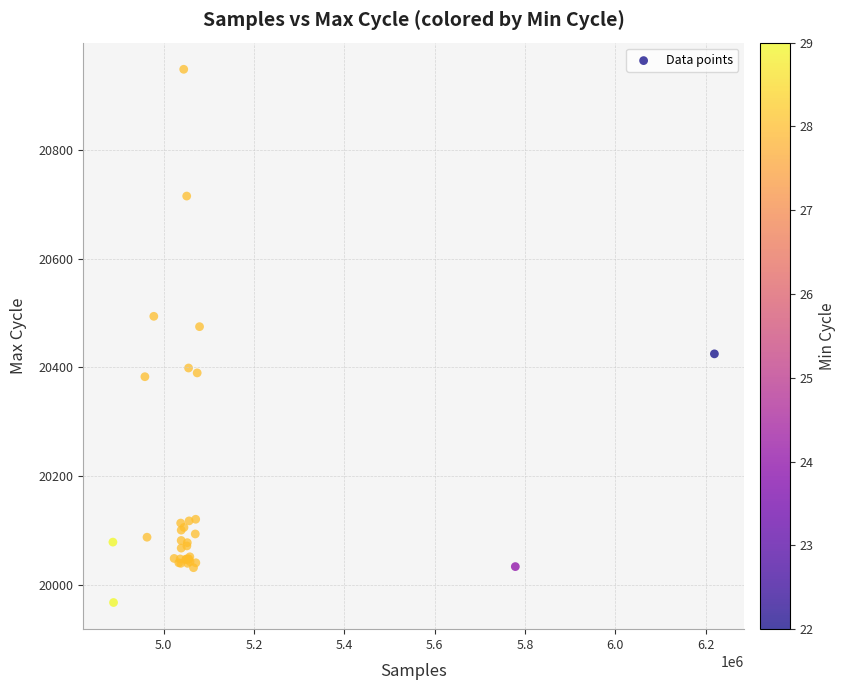

What Y value in the scatter plot is closest to 20458?

20475